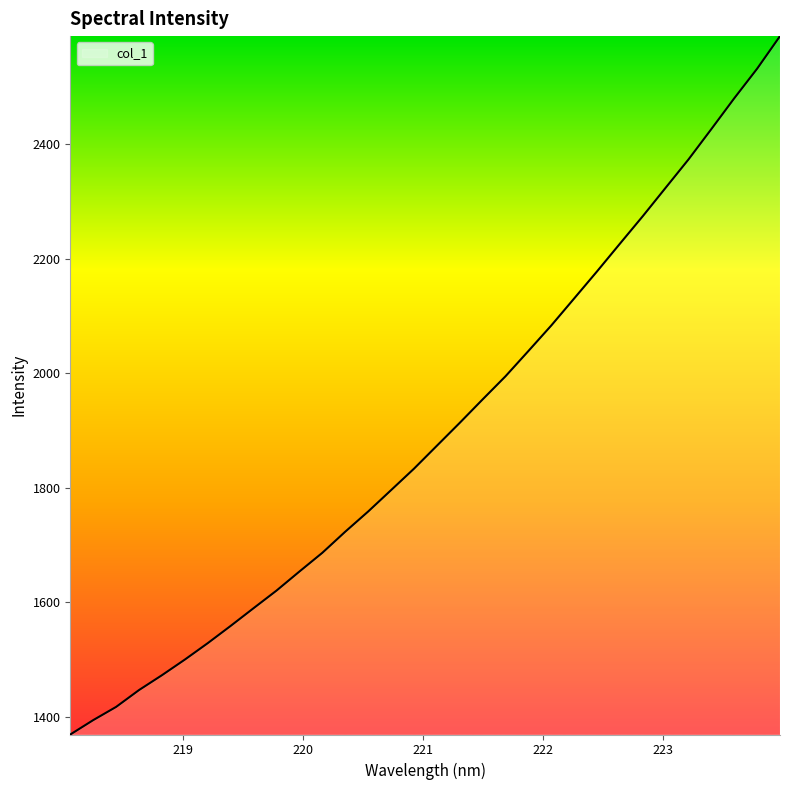

Count the number of values greater than 1873.

16